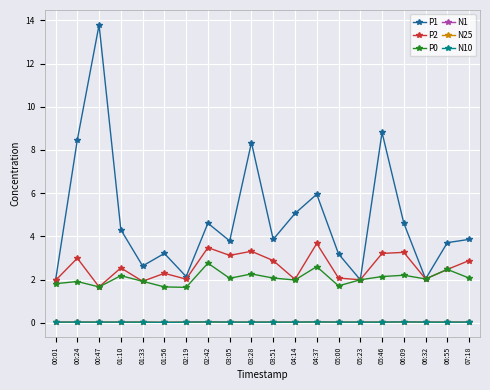

What is the greatest value displayed?

13.8